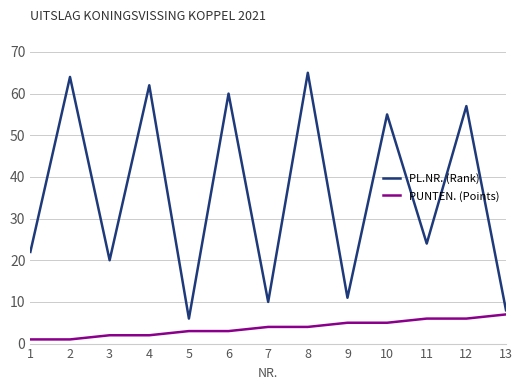

True or false: PL.NR. (Rank) has a value of 2 at 13.

False